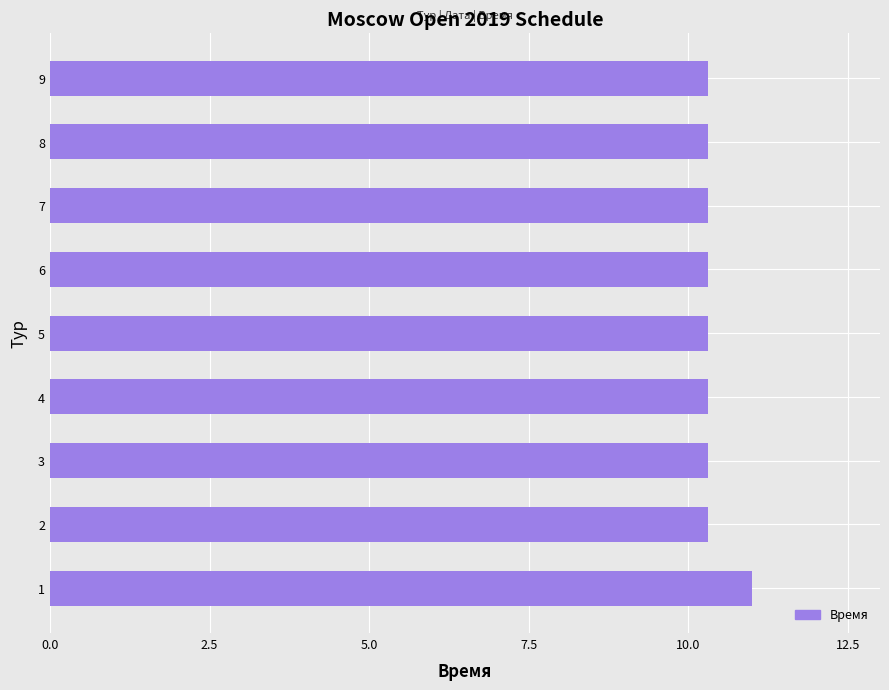

Reading top to bottom, extract all data points from this chart.

9=10.3	8=10.3	7=10.3	6=10.3	5=10.3	4=10.3	3=10.3	2=10.3	1=11.0